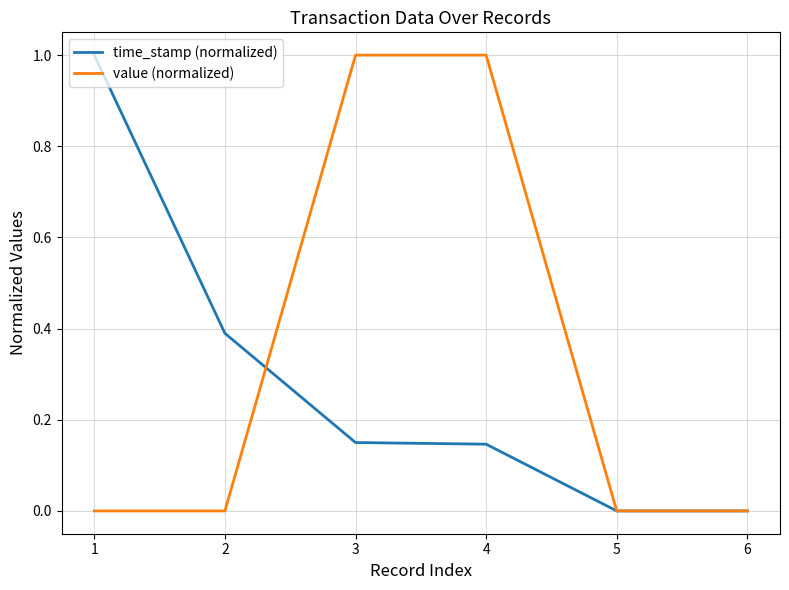

Is the value of value (normalized) at 4 greater than the value of time_stamp (normalized) at 2?

Yes